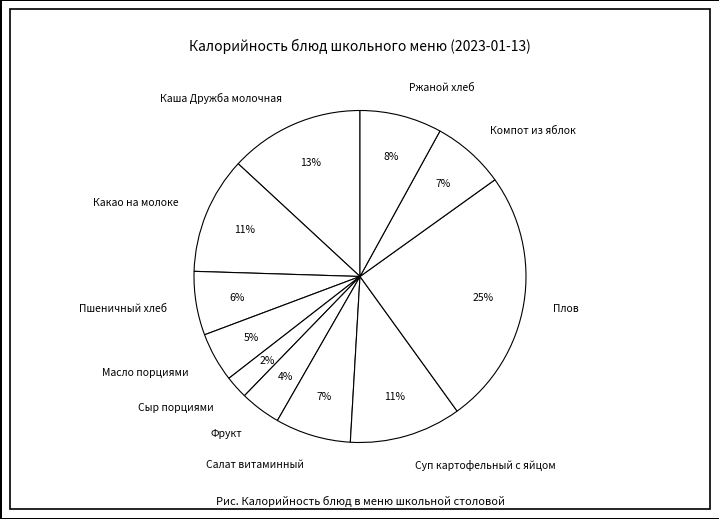

To the nearest percent, what portion does Компот из яблок represent?

7%